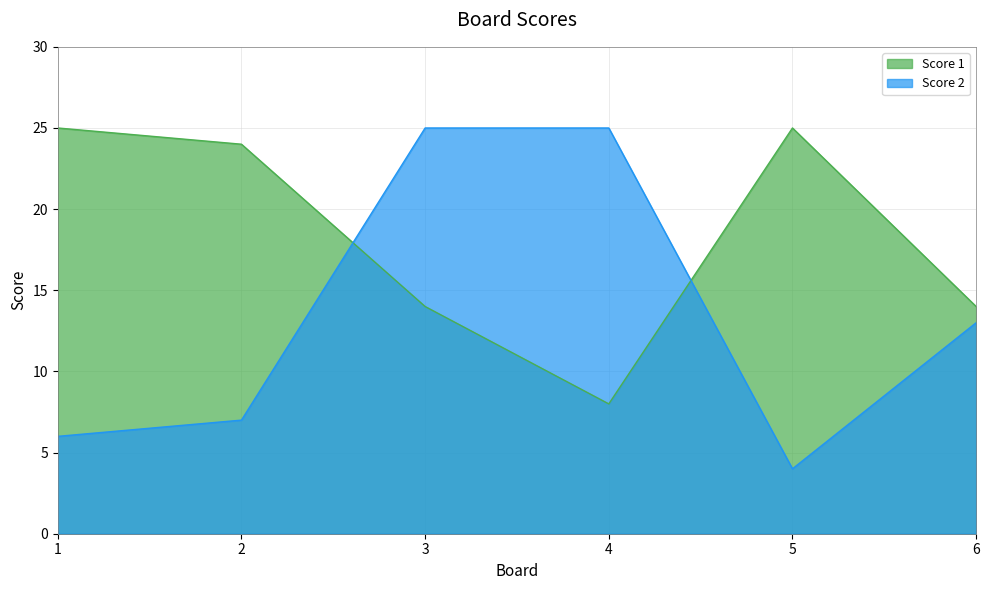

Rank the series at 1 from highest to lowest value.

Score 1, Score 2